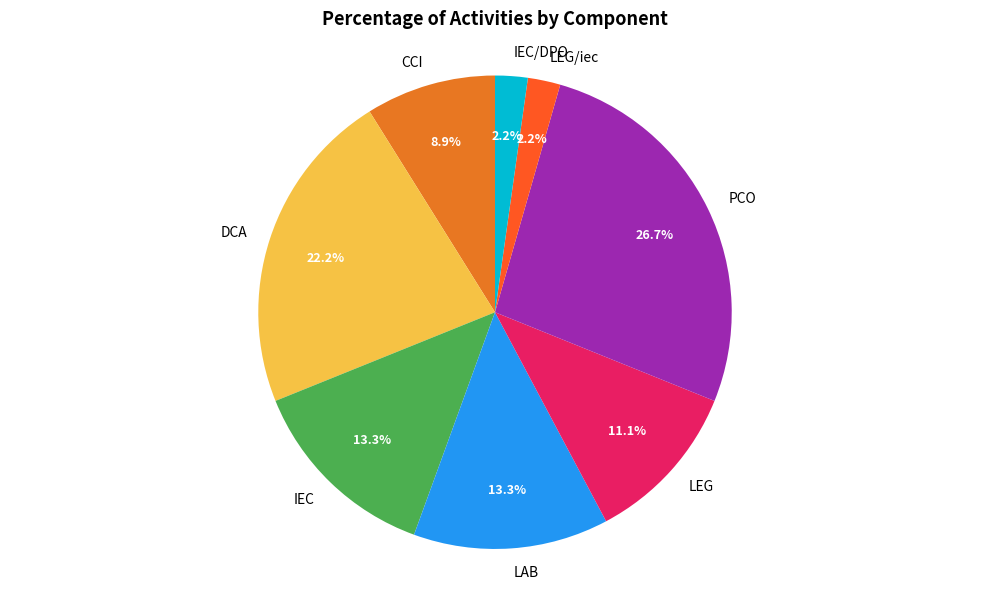

What is the largest slice in the pie chart?

PCO